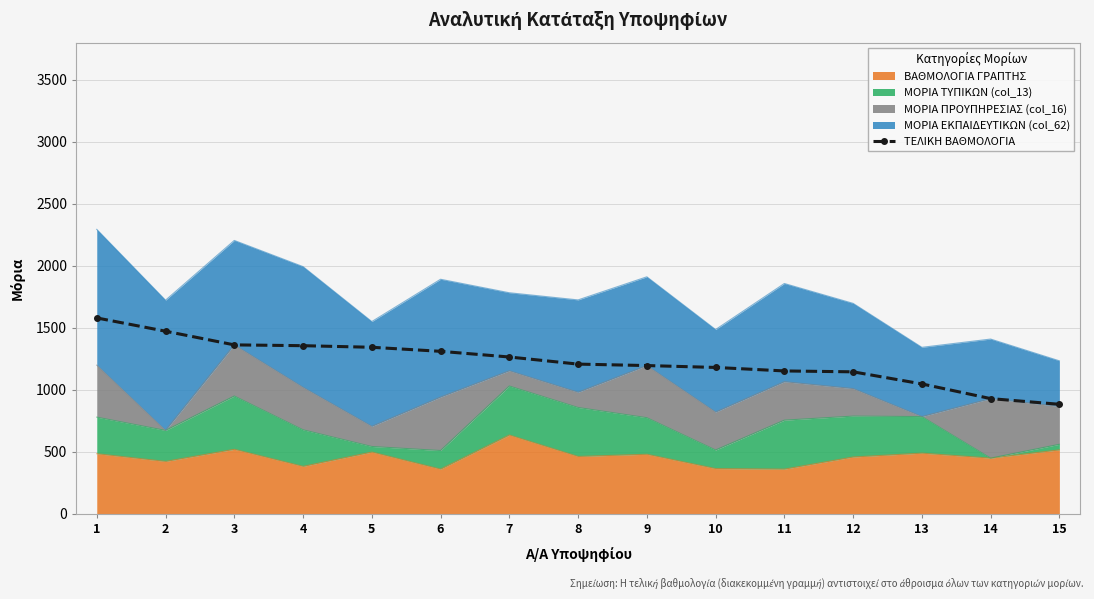

What is the change in value from 7 to 9?

-69.0